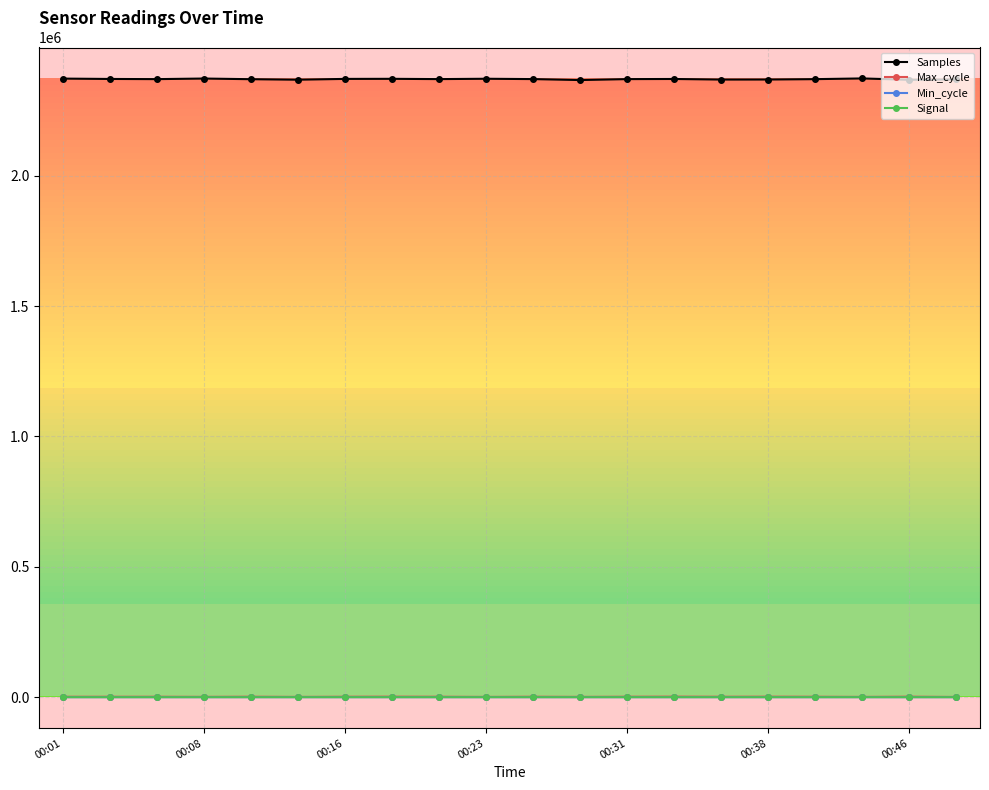

True or false: Samples and Signal intersect in this chart.

False